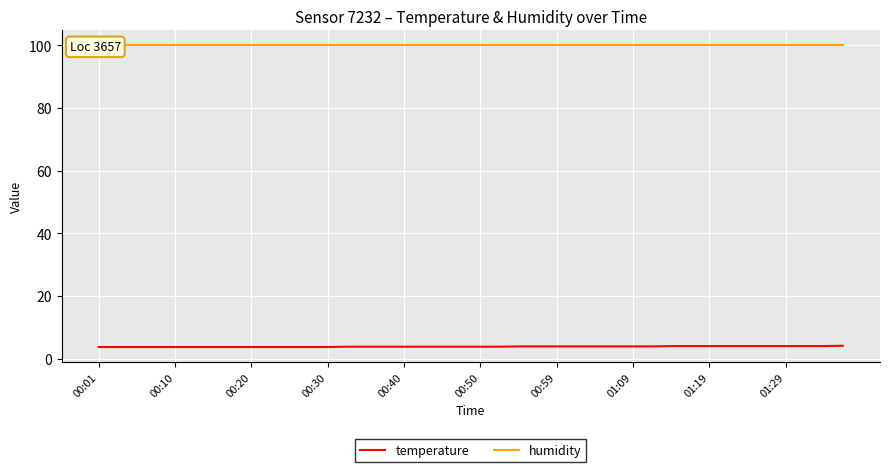

List the series in order of their overall mean, highest first.

humidity, temperature